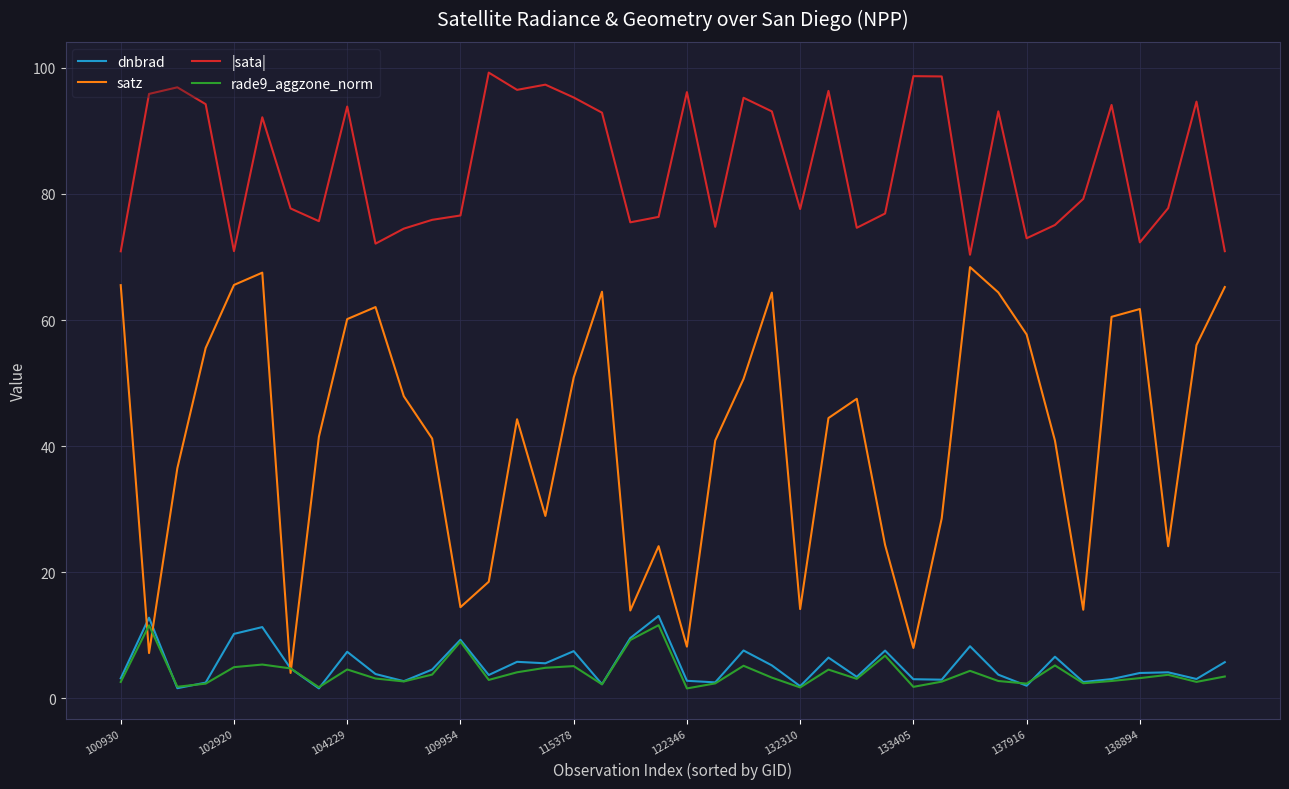

What is the highest value of the rade9_aggzone_norm series?

11.6